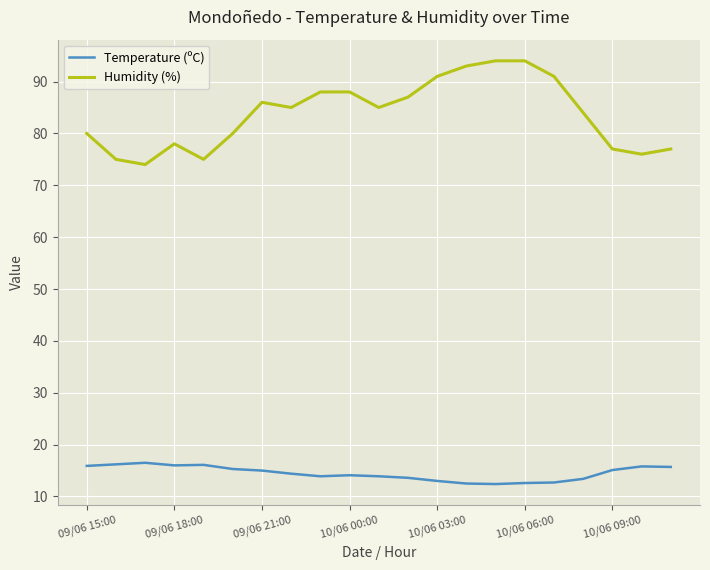

Which series has the widest spread of values?

Humidity (%)